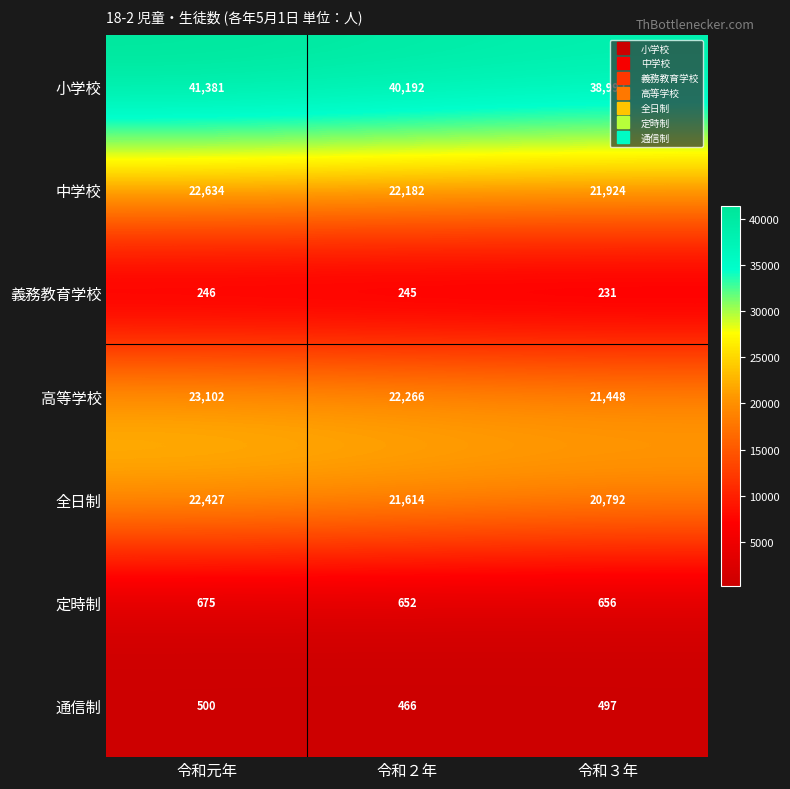

Reading left to right, list all the values displayed in this chart.

小学校: 41381	40192	38992
中学校: 22634	22182	21924
義務教育学校: 246	245	231
高等学校: 23102	22266	21448
全日制: 22427	21614	20792
定時制: 675	652	656
通信制: 500	466	497